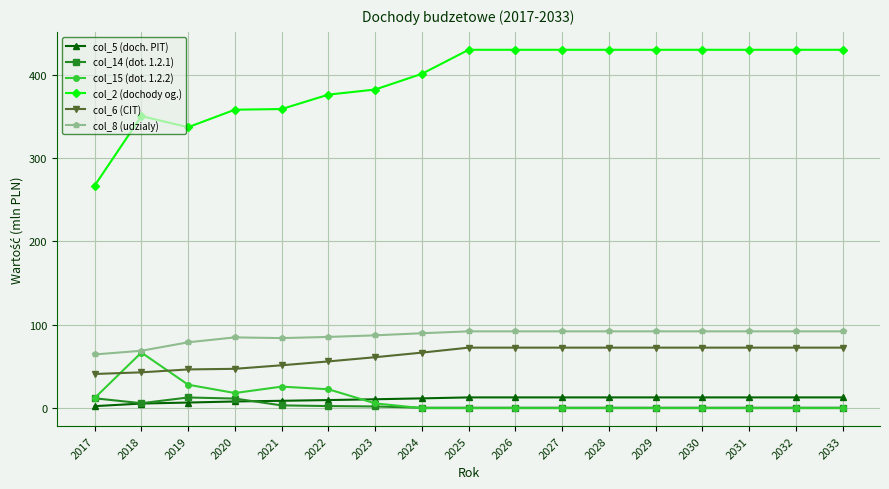

Is the value of col_6 (CIT) at 2032 greater than the value of col_2 (dochody og.) at 2017?

No